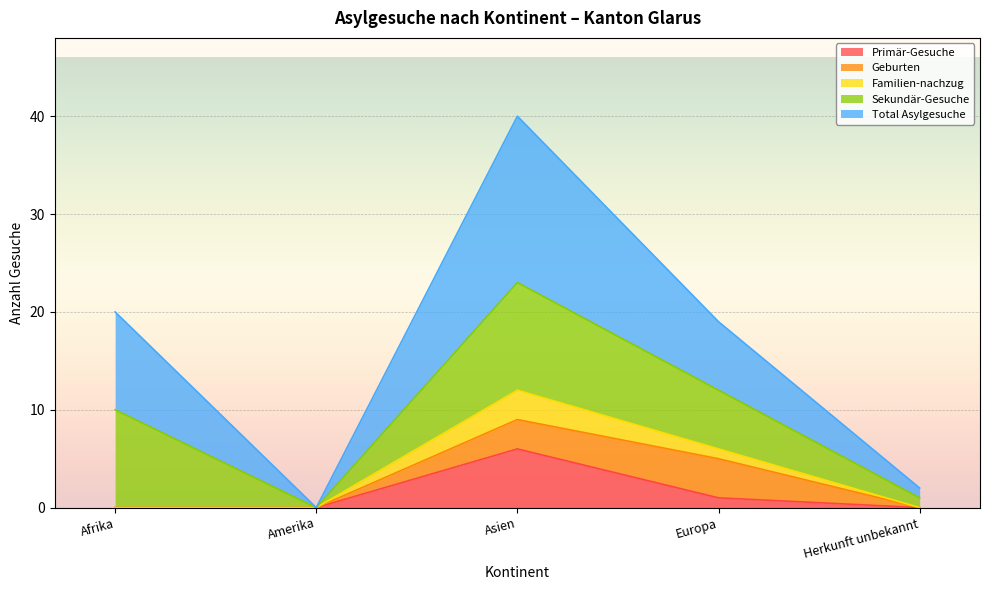

At which label does Total Asylgesuche first exceed 19?

Afrika